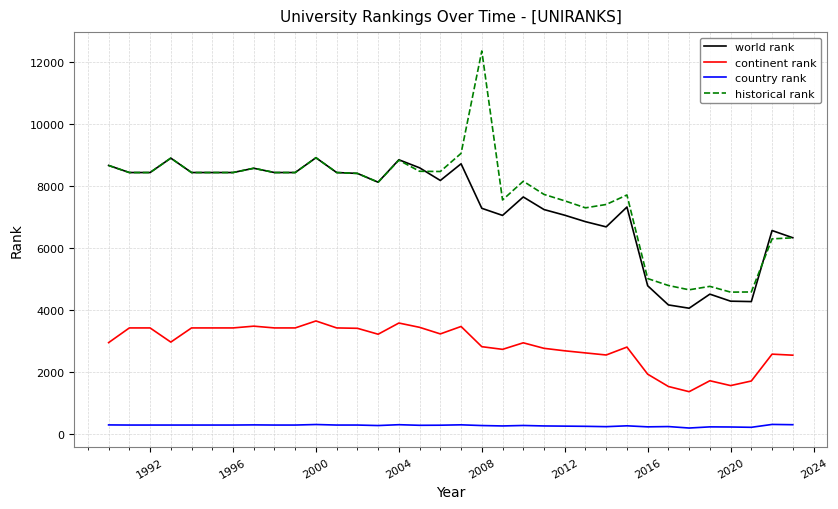

Rank the series by their maximum value, from highest to lowest.

historical rank, world rank, continent rank, country rank